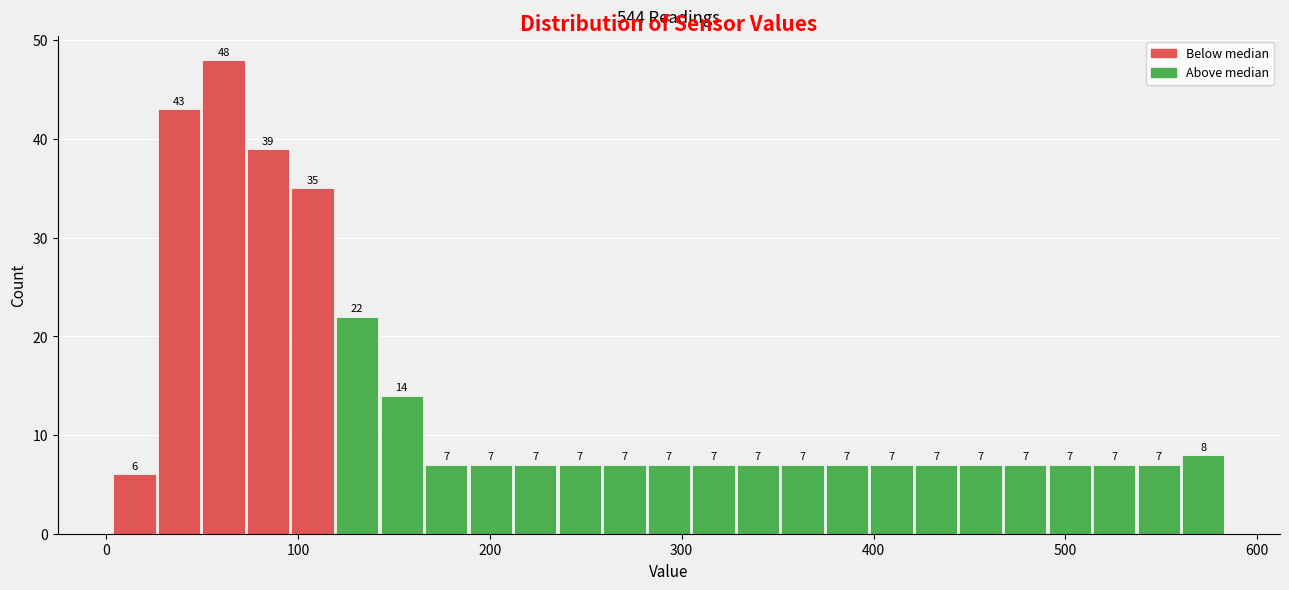

Around what value on the x-axis is the tallest bar? Give the approximate position of its centre, as read against the axis.

60